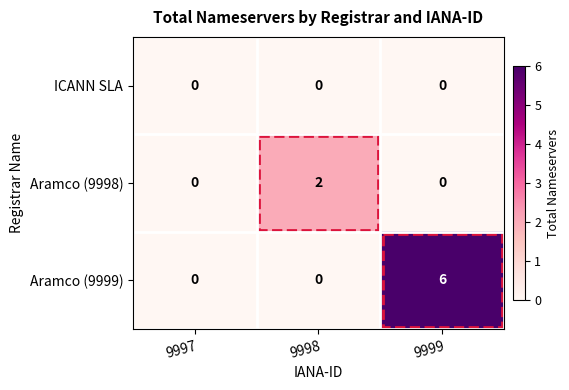

Rank the series by their maximum value, from highest to lowest.

Aramco (9999), Aramco (9998), ICANN SLA